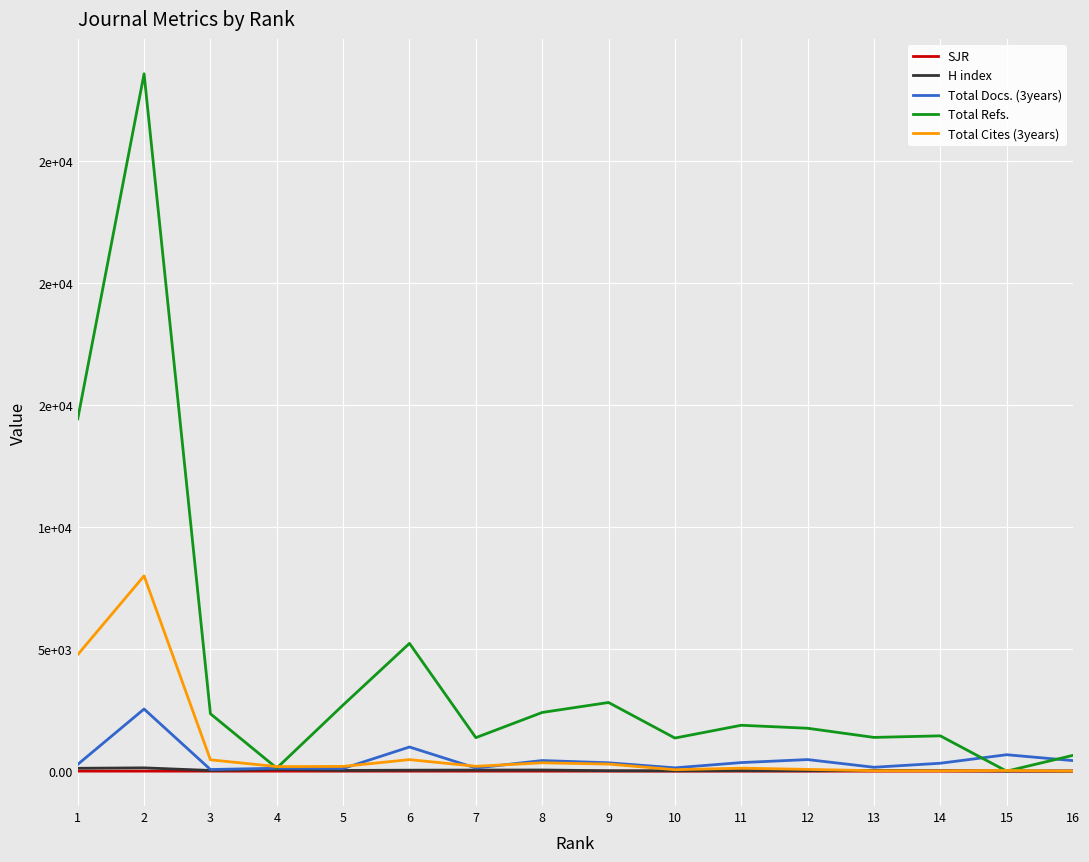

Does the chart have visible grid lines?

Yes